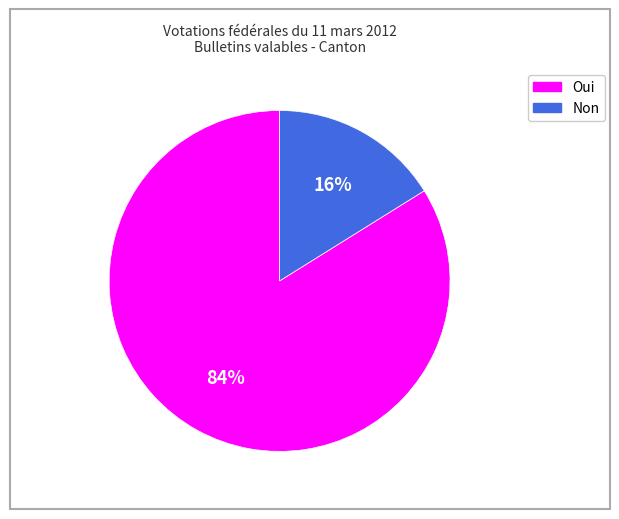

How many segments does this pie chart have?

2